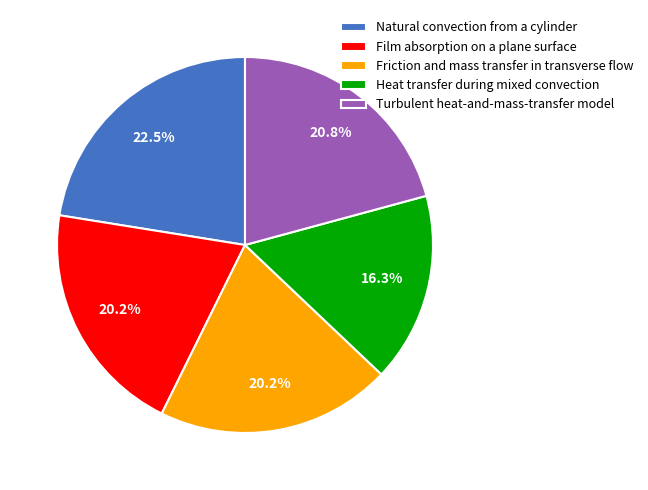

How many segments does this pie chart have?

5